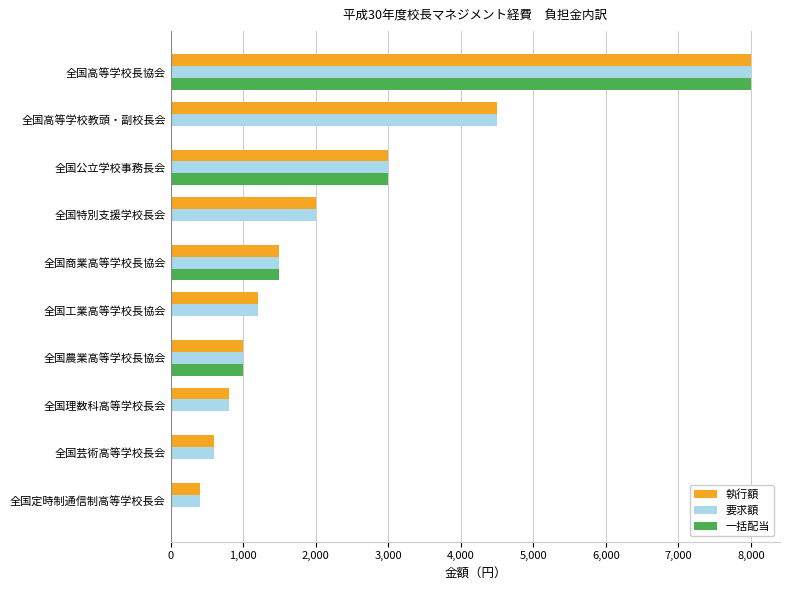

What are all the series names shown in the legend?

執行額, 要求額, 一括配当